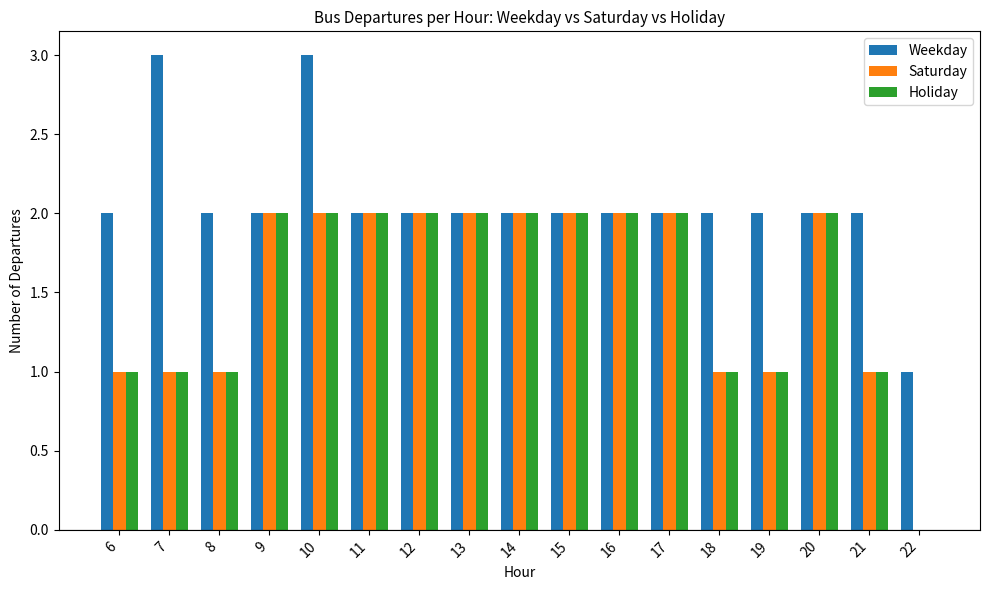

Does the chart contain stacked bars?

No